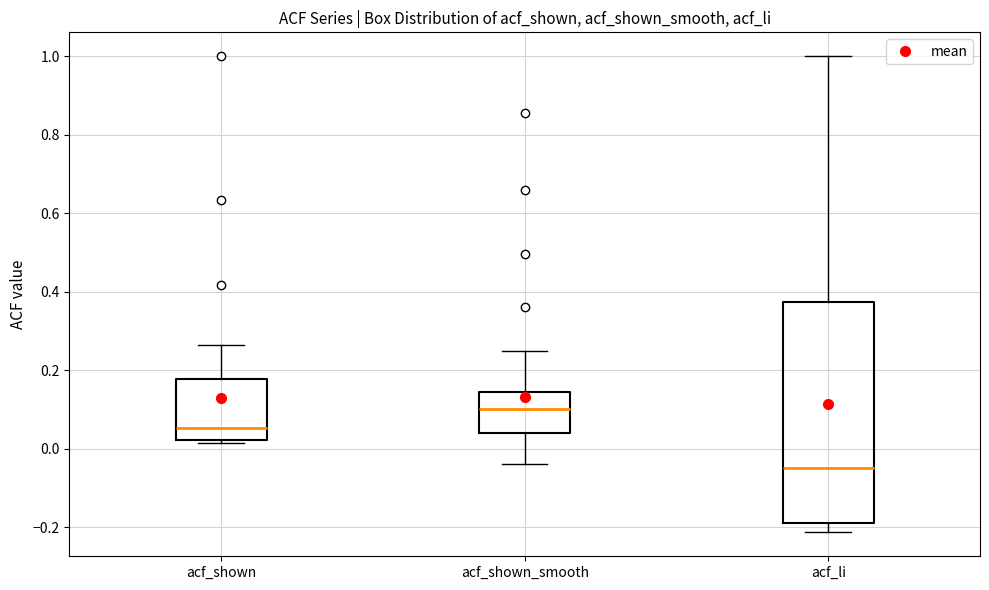

Which box is the tallest, from its lower edge to its upper edge?

acf_li